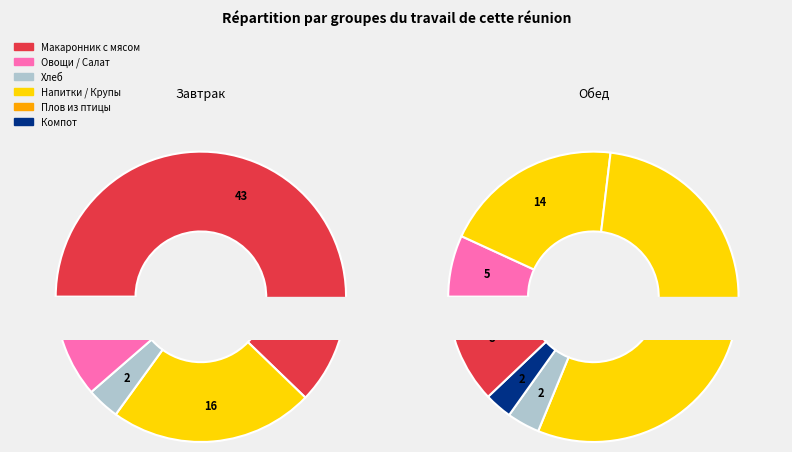

Count the number of slices in the pie.

10